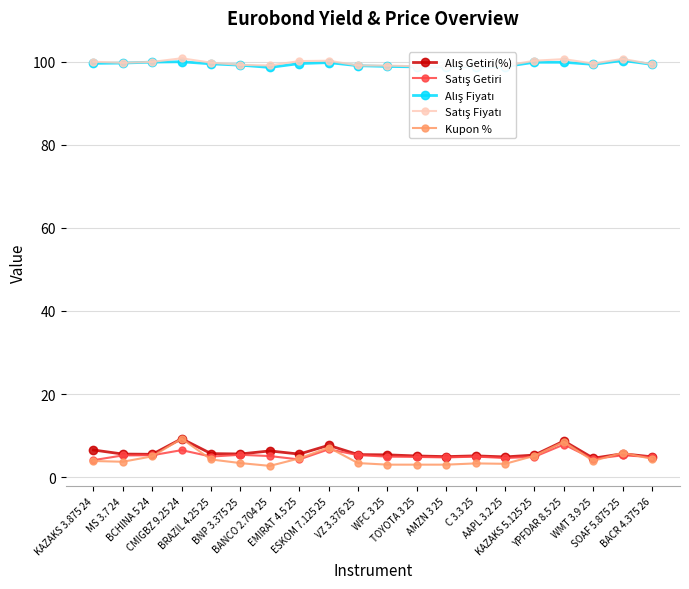

What is the sum of the Satış Fiyatı values at BNP 3.375 25 and KAZAKS 5.125 25?

199.4